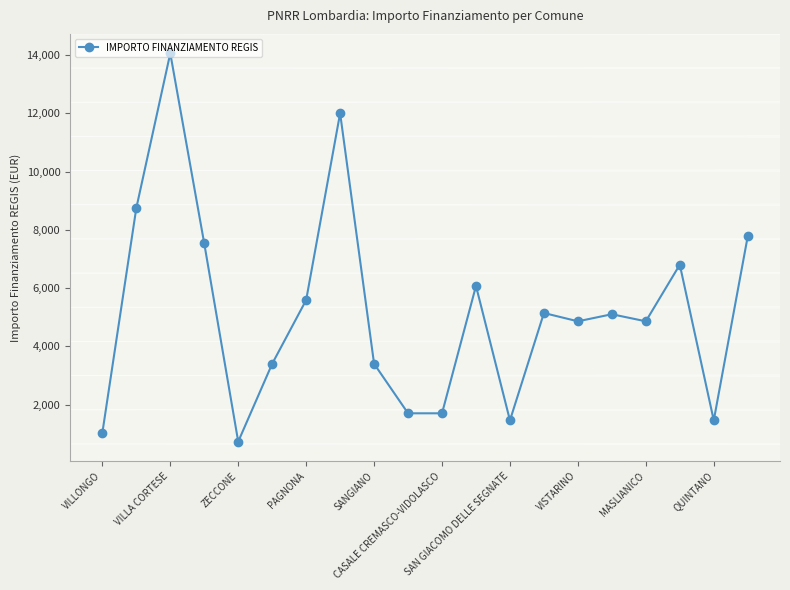

True or false: there are more than 2 points higher than both neighbors.

True